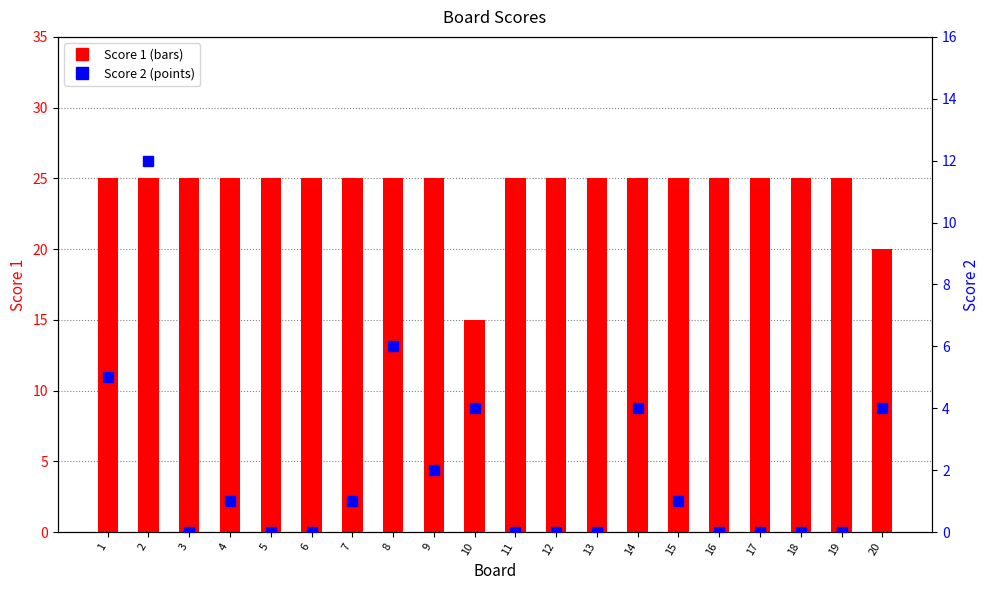

Reading left to right, extract all data points from this chart.

Score 1: 1=25	2=25	3=25	4=25	5=25	6=25	7=25	8=25	9=25	10=15	11=25	12=25	13=25	14=25	15=25	16=25	17=25	18=25	19=25	20=20
Score 2: 1=5	2=12	3=0	4=1	5=0	6=0	7=1	8=6	9=2	10=4	11=0	12=0	13=0	14=4	15=1	16=0	17=0	18=0	19=0	20=4